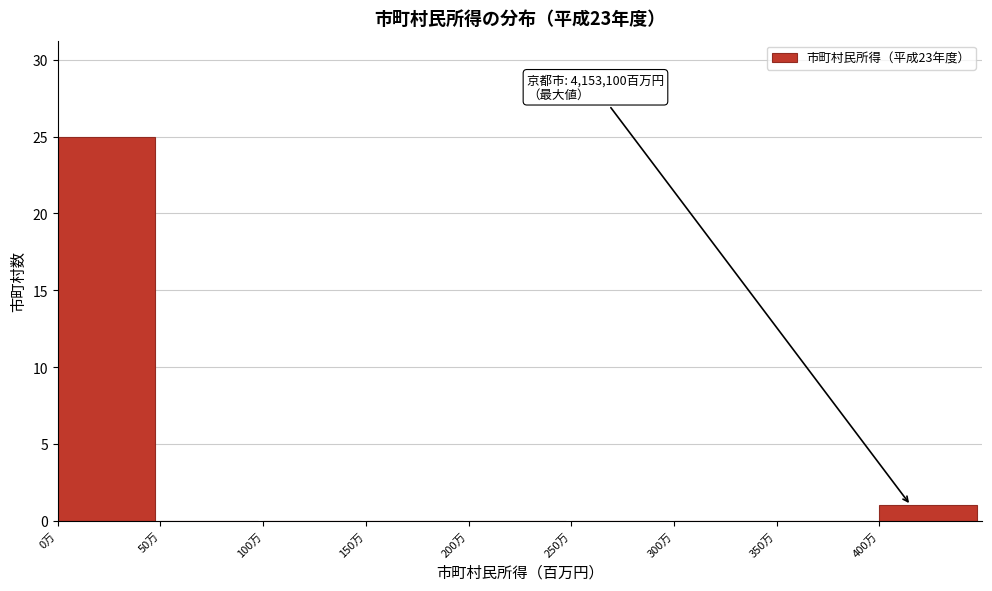

Reading left to right, transcribe all the data shown in this chart.

0万=25	50万=0	100万=0	150万=0	200万=0	250万=0	300万=0	350万=0	400万=1